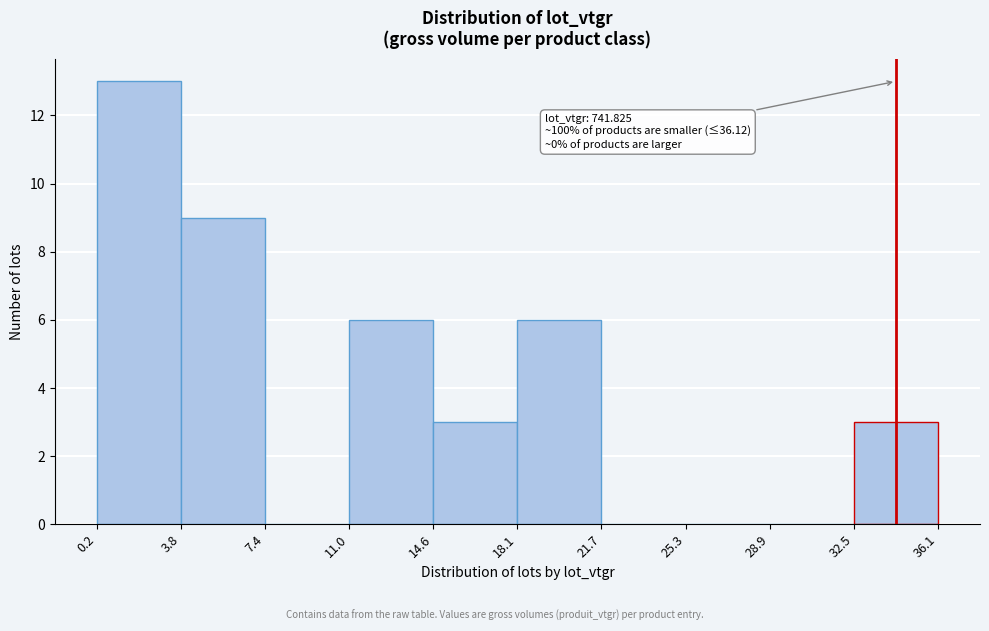

Which range on the x-axis has the tallest bar?

0.2 to 3.8